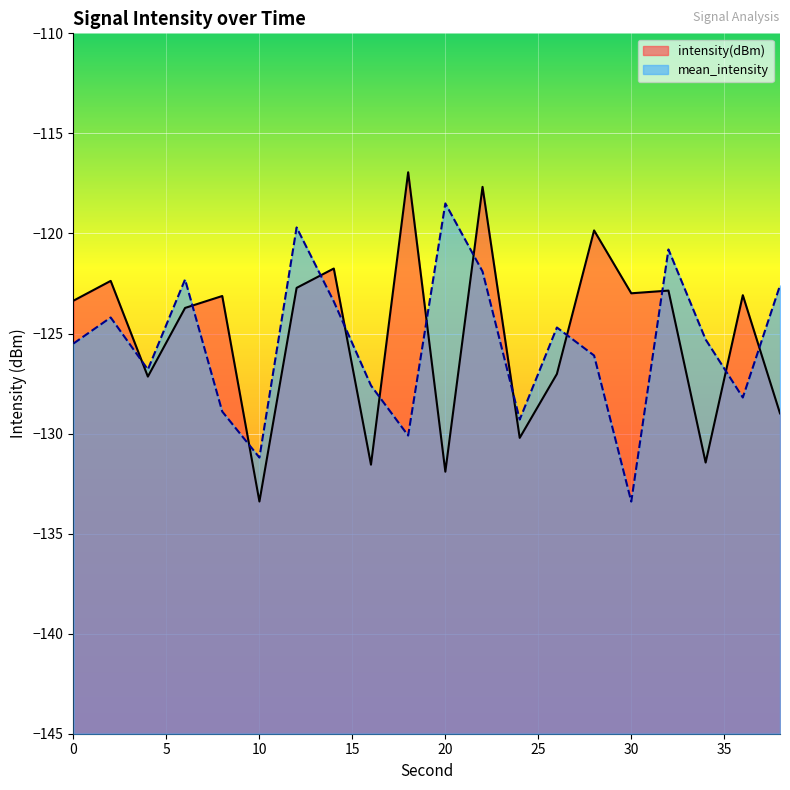

Rank the series by their average value, from highest to lowest.

intensity(dBm), mean_intensity